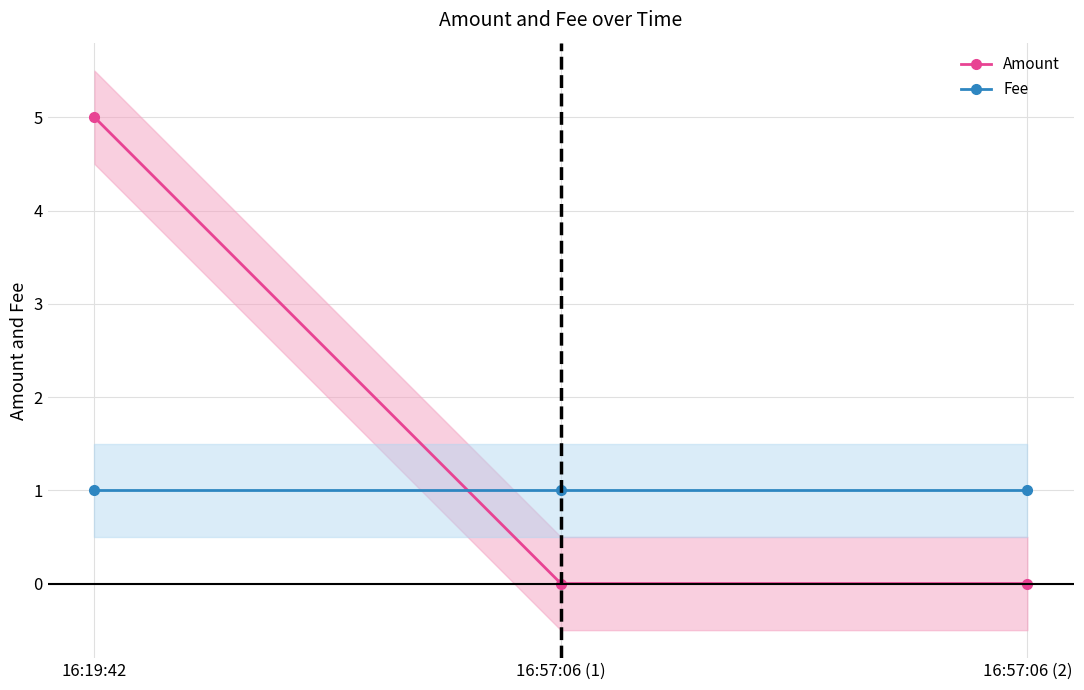

What are all the series names shown in the legend?

Amount, Fee